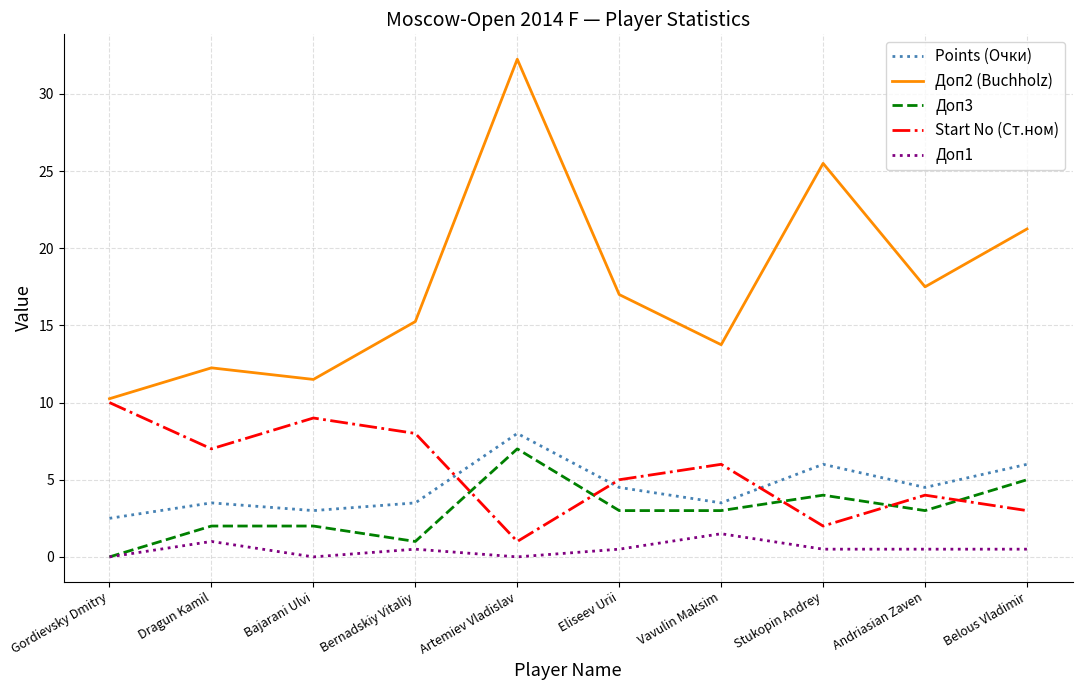

At which label does Start No (Ст.ном) reach its minimum?

Artemiev Vladislav